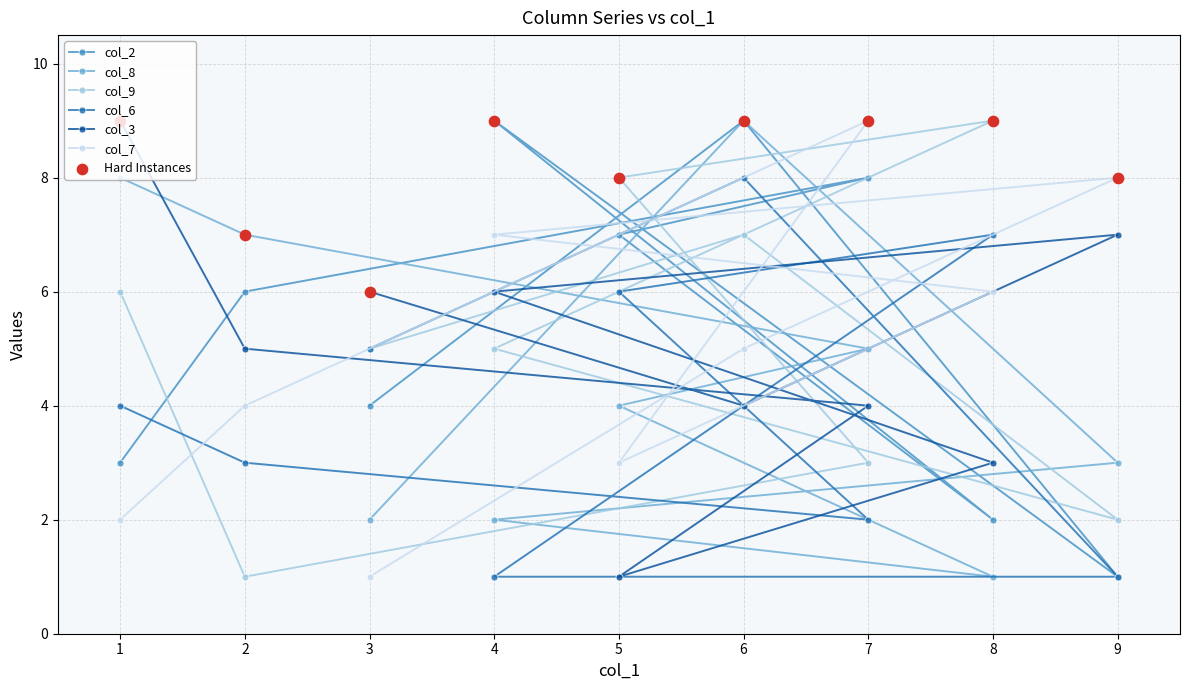

What is the total value across all series at 3?

23